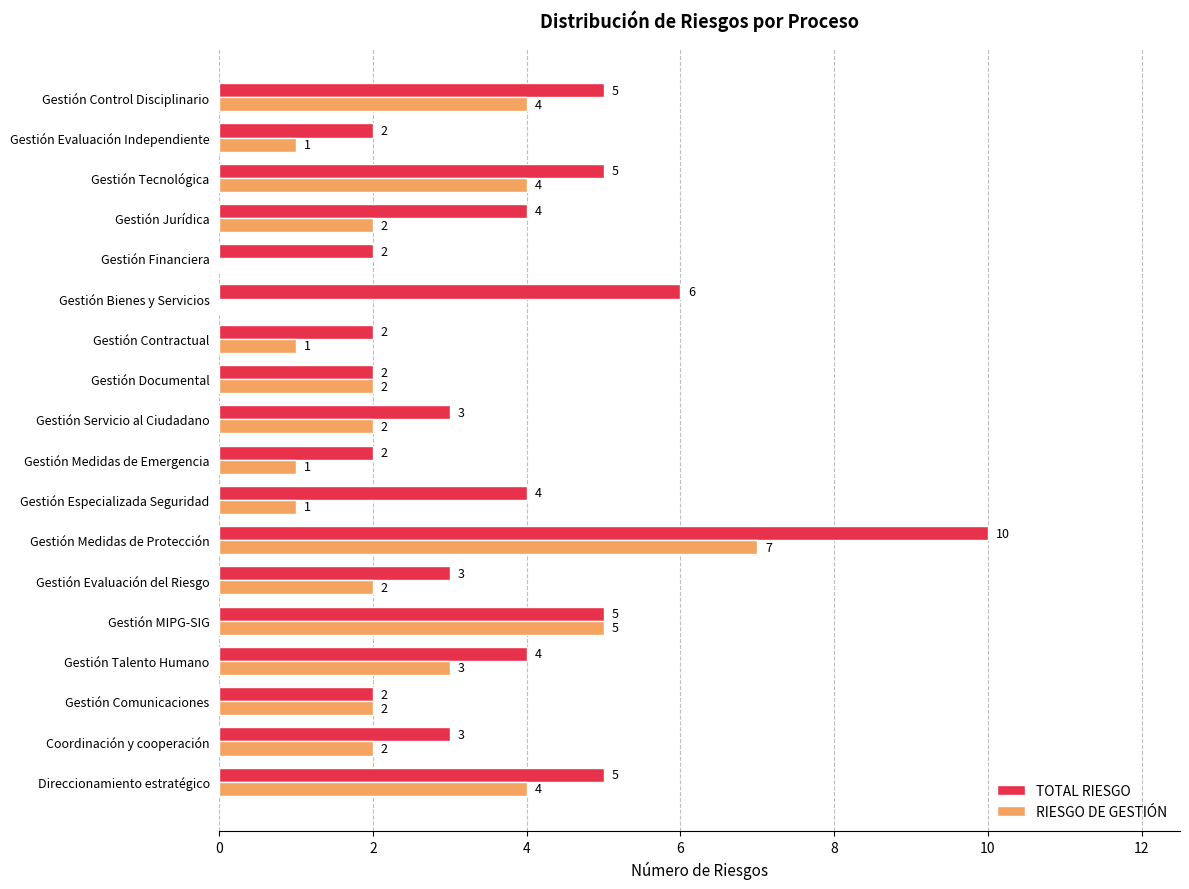

What is the sum of all TOTAL RIESGO values?

69